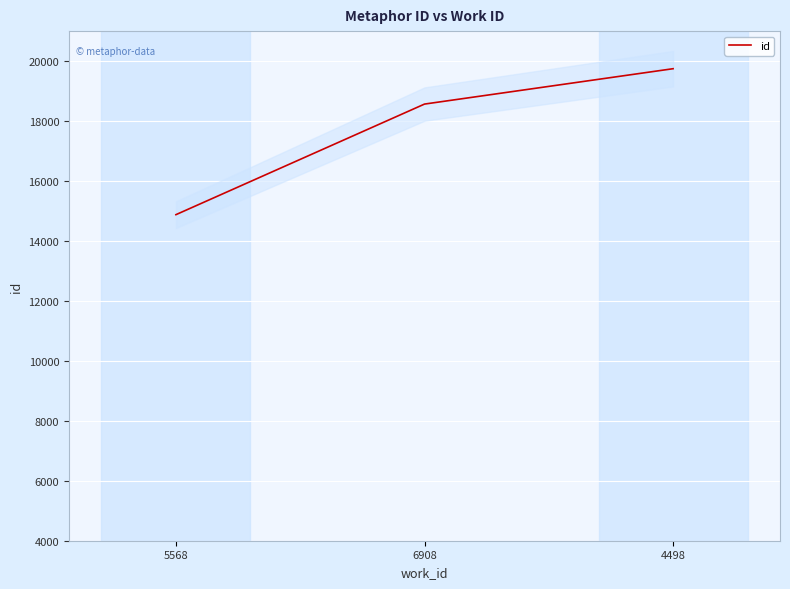

What is the difference between the maximum and minimum values?

4869